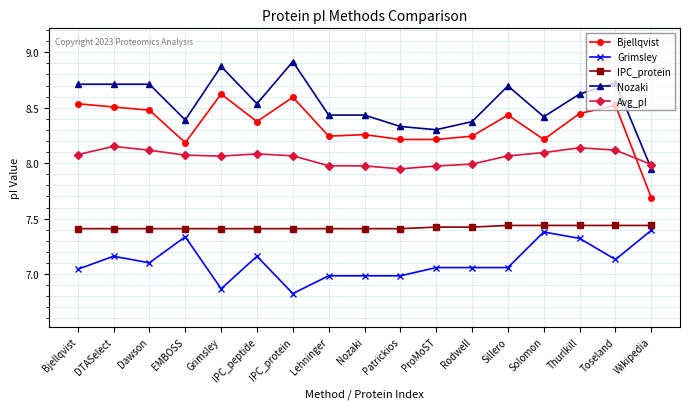

What is the lowest value of the Grimsley series?

6.8